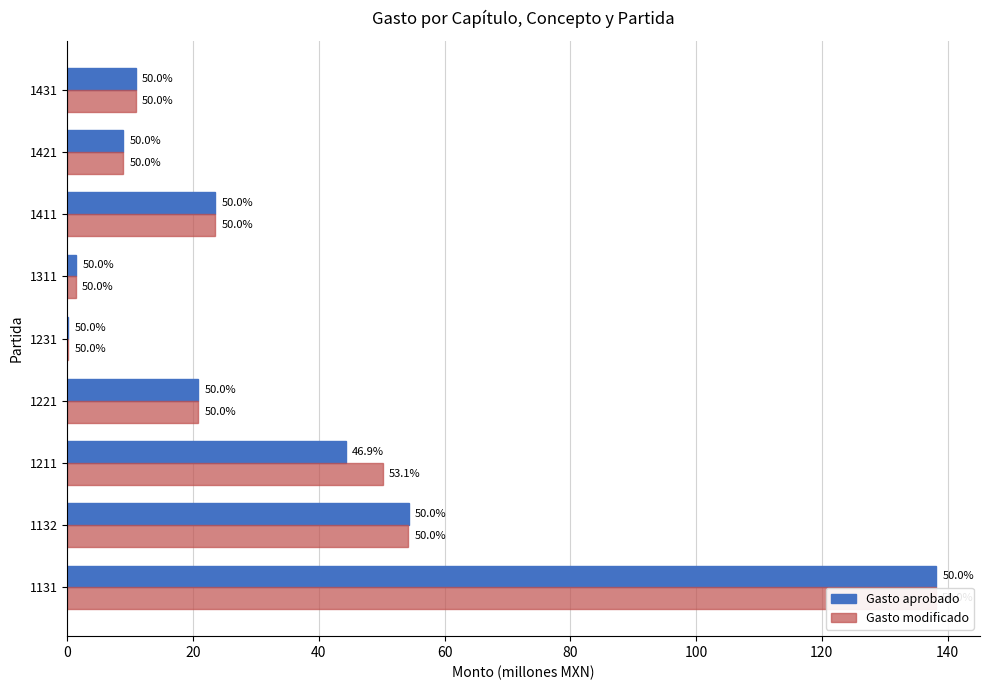

What are all the series names shown in the legend?

Gasto aprobado, Gasto modificado